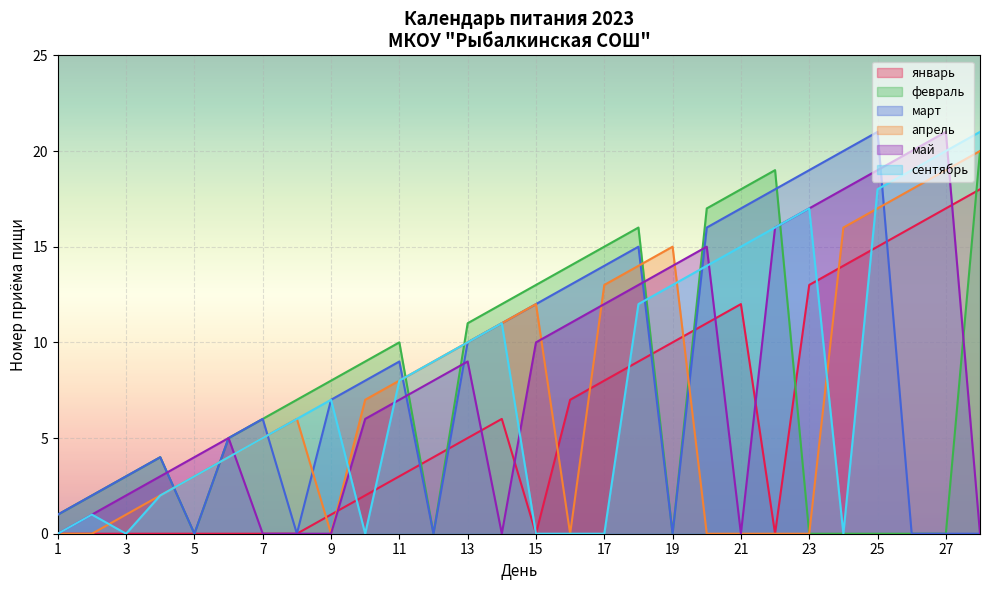

True or false: март and январь cross at least once.

True